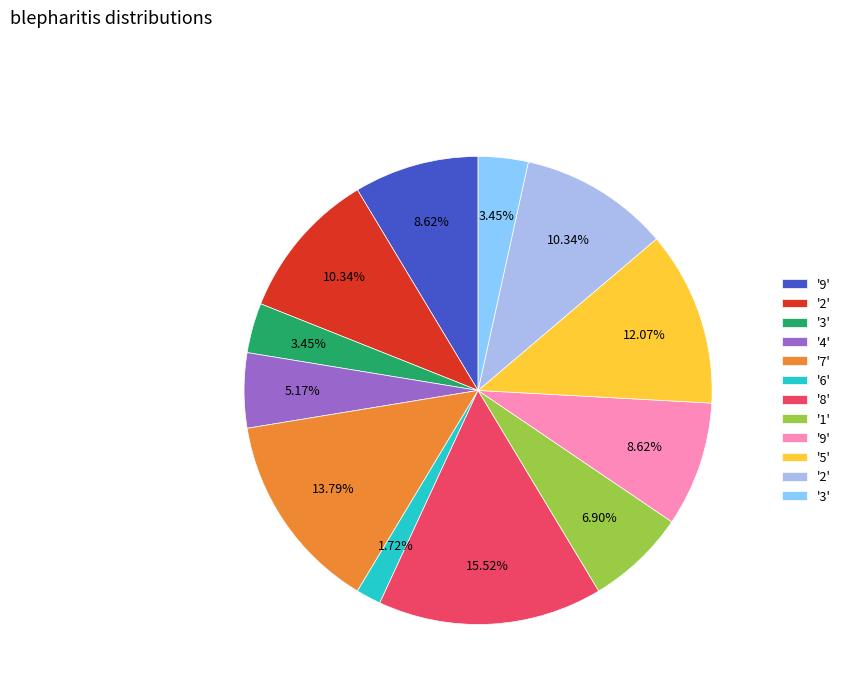

Does any single category account for the majority?

No